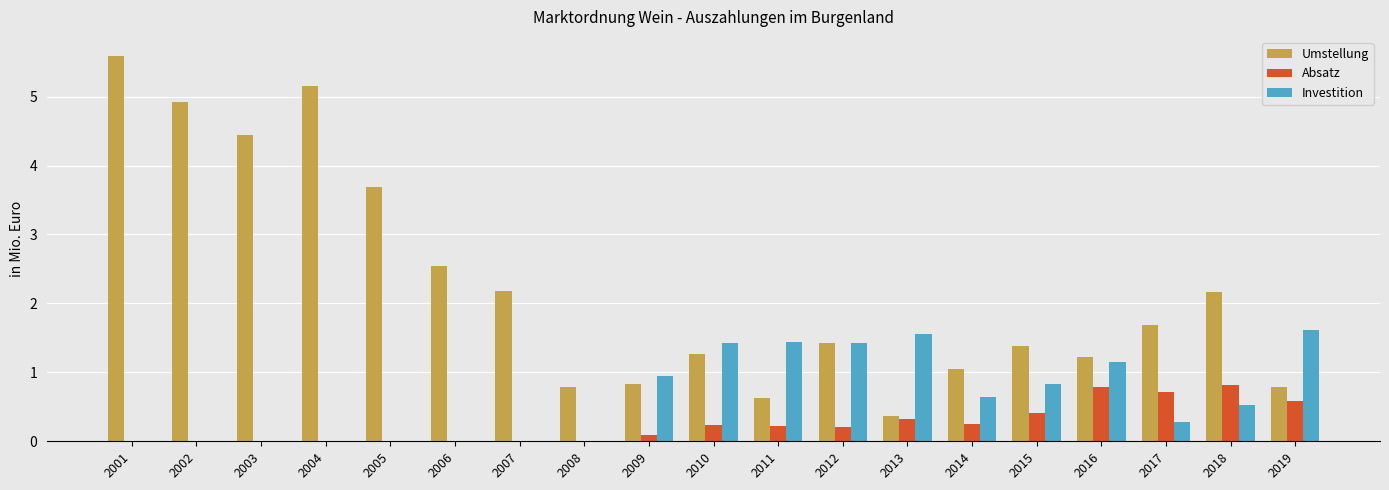

How many data points does each series have?

19